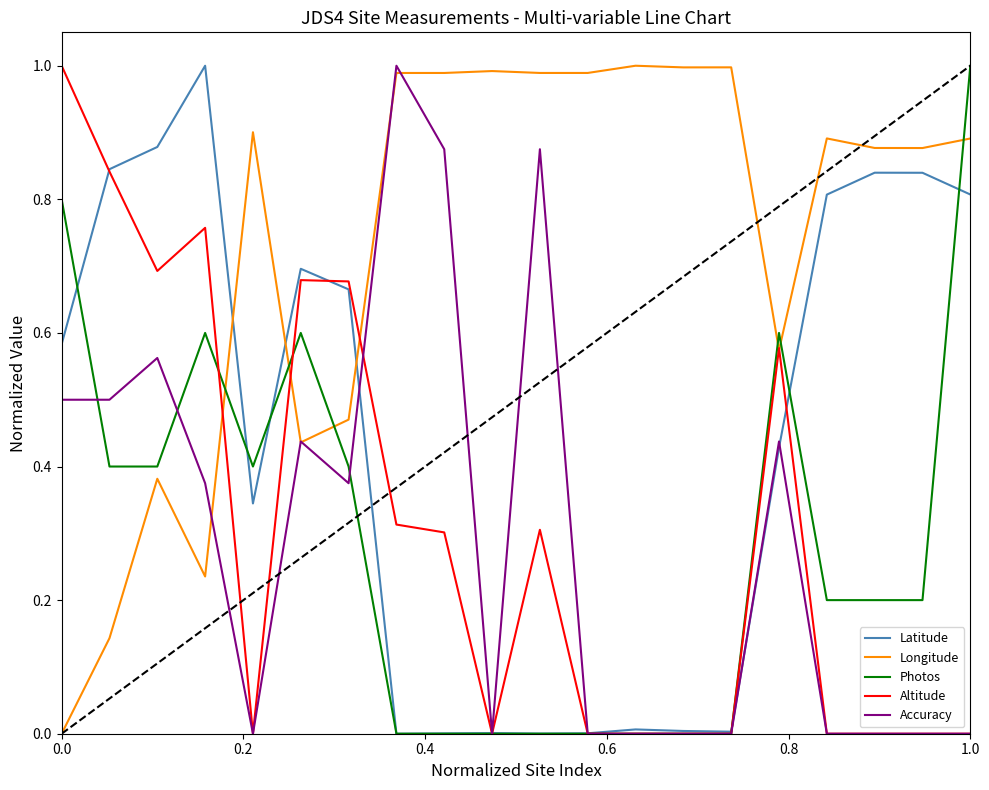

Which series ends up on top after the final intersection of Latitude and Photos?

Photos